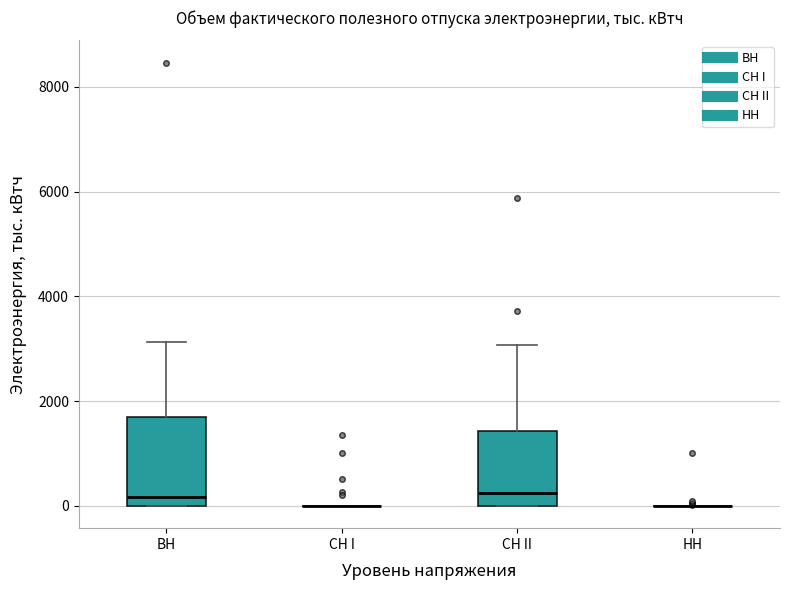

Reading left to right, transcribe this box plot: for each box, give where its median line is, the range the box spans, and where its two whiskers end, as read against the y-axis. The values are not printed on the chart, so give them approximately, as read against the axis.

ВН: median 200, box 0 to 1600, whiskers 0 to 3200
СН I: box collapsed to a line at 0, whiskers 0 to 0
СН II: median 200, box 0 to 1400, whiskers 0 to 3000
НН: box collapsed to a line at 0, whiskers 0 to 0